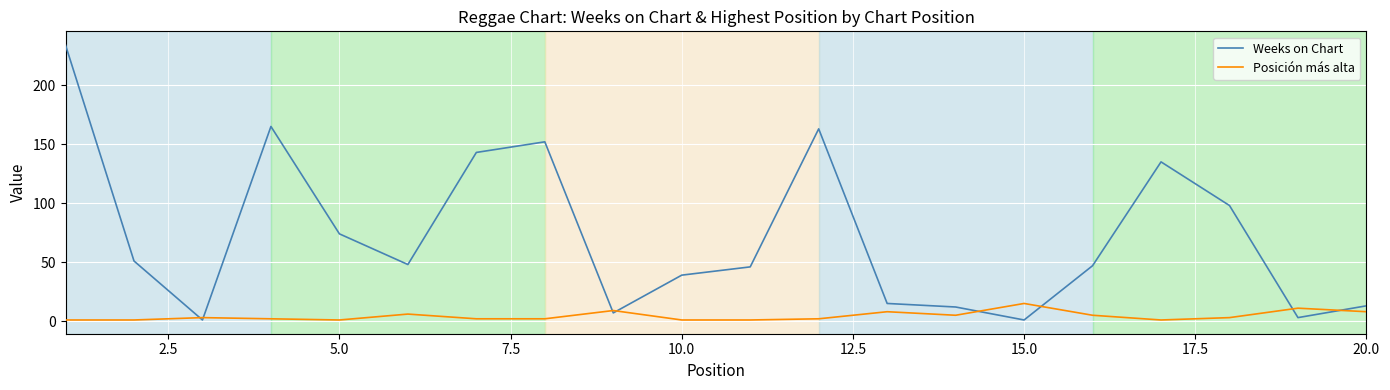

Which series has the largest total across all categories?

Weeks on Chart